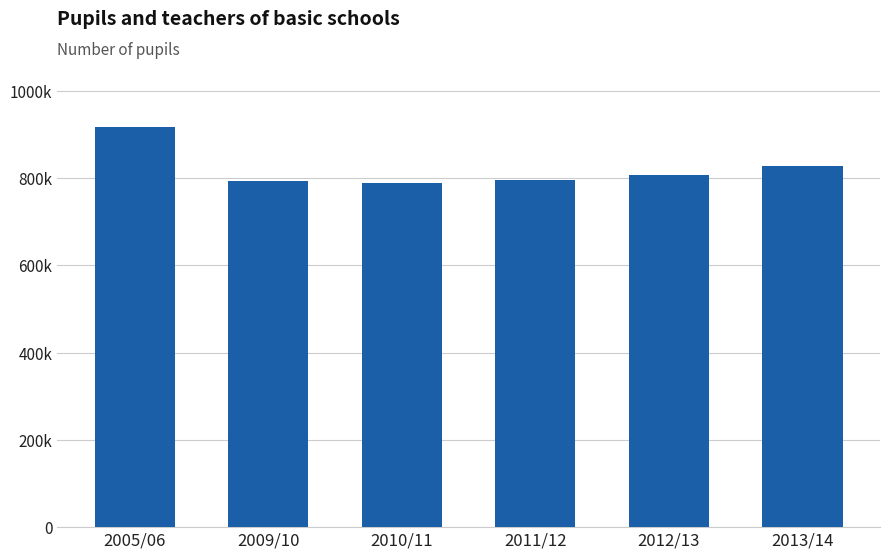

True or false: the data shows 1202038 at 2013/14.

False